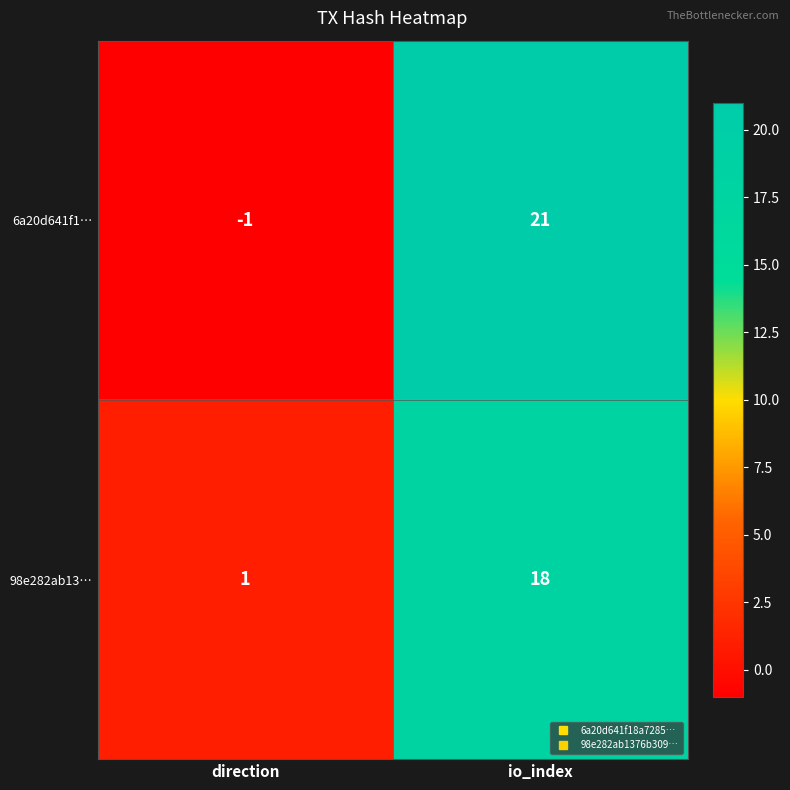

What is the difference between the 6a20d641f1… values at io_index and direction?

22